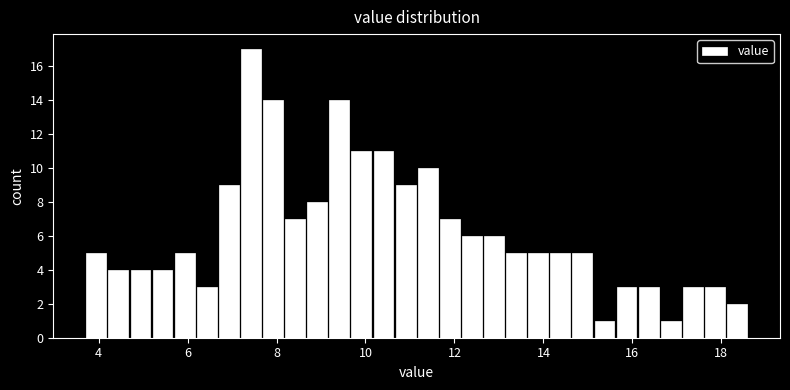

Around what value on the x-axis is the tallest bar? Give the approximate position of its centre, as read against the axis.

7.4